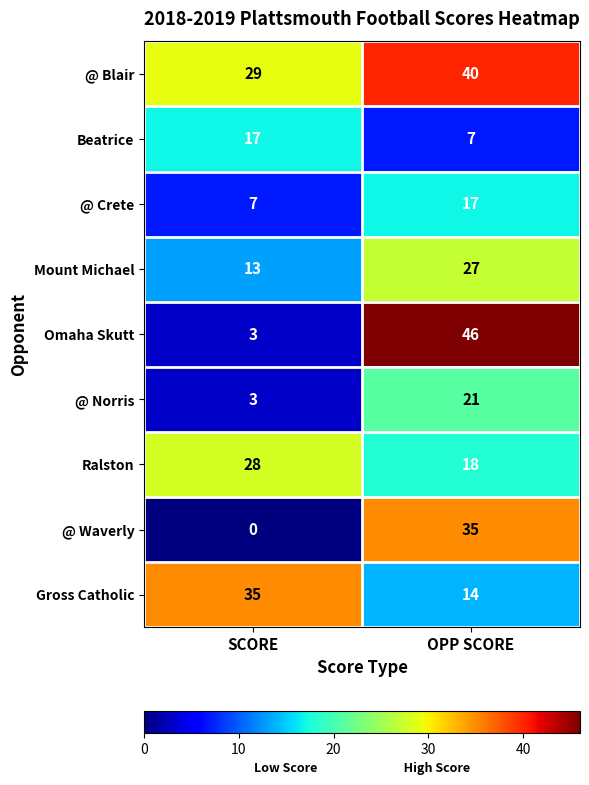

What is the sum of the Mount Michael values at OPP SCORE and SCORE?

40